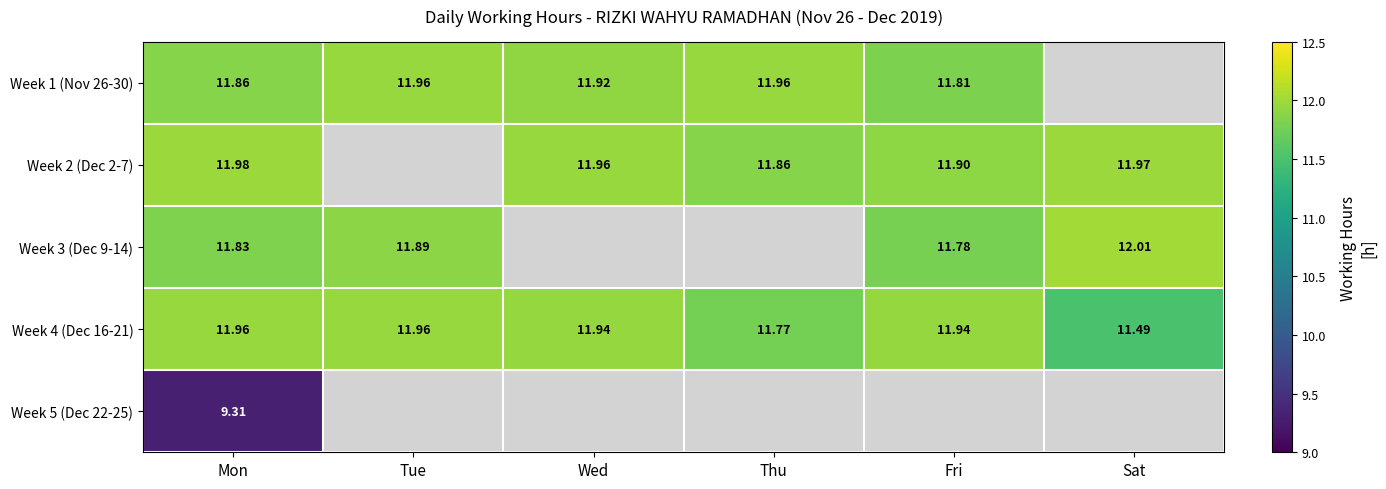

Is the value of Week 4 (Dec 16-21) at Mon greater than the value of Week 3 (Dec 9-14) at Mon?

Yes